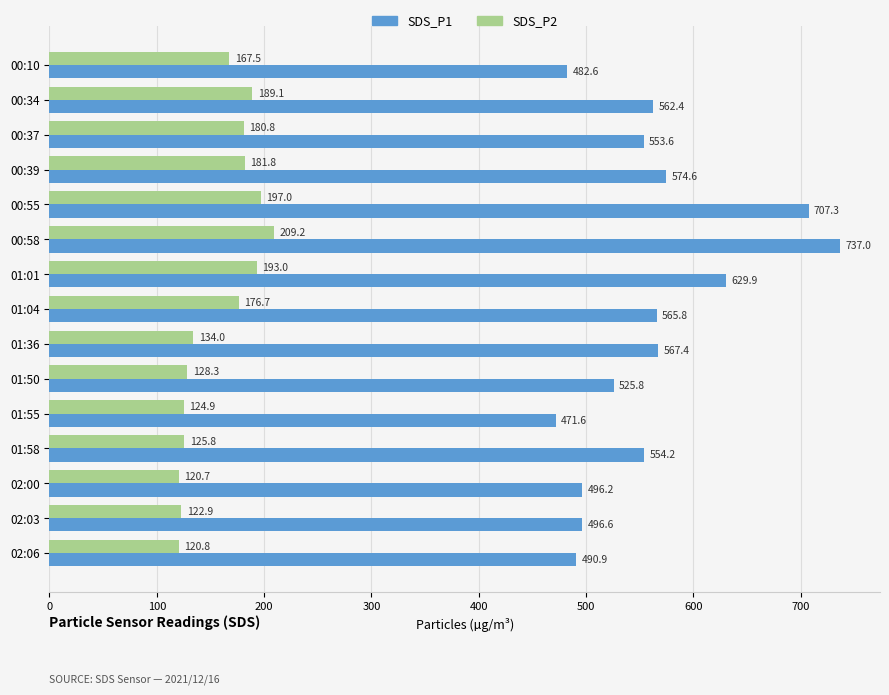

True or false: SDS_P1 has a value of 158.4 at 01:58.

False